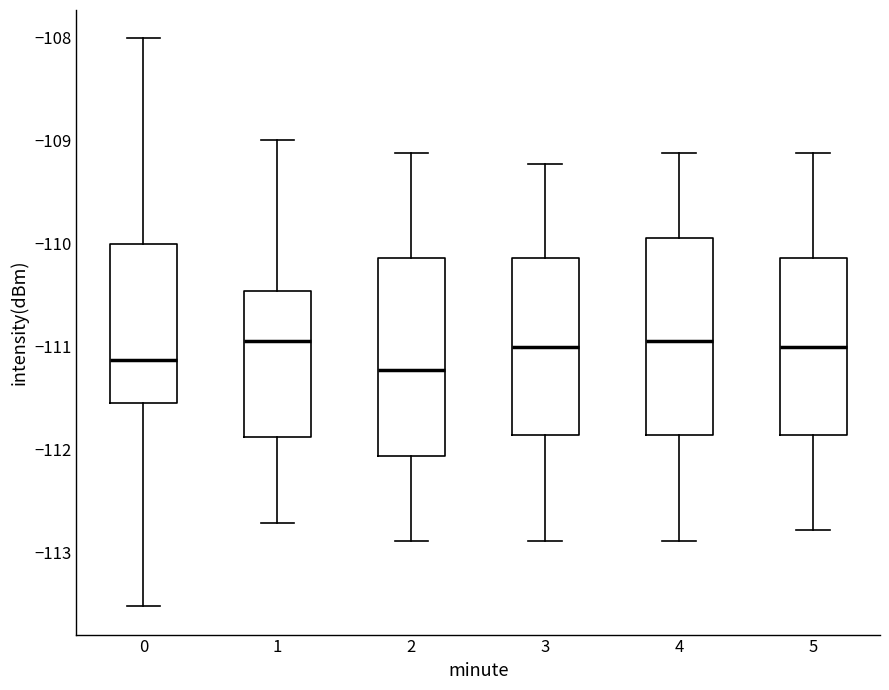

Reading left to right, transcribe this box plot: for each box, give where its median line is, the range the box spans, and where its two whiskers end, as read against the y-axis. The values are not printed on the chart, so give them approximately, as read against the axis.

0: median -111.1, box -111.6 to -110.0, whiskers -113.5 to -108.0
1: median -110.9, box -111.9 to -110.5, whiskers -112.7 to -109.0
2: median -111.2, box -112.1 to -110.1, whiskers -112.9 to -109.1
3: median -111.0, box -111.9 to -110.1, whiskers -112.9 to -109.2
4: median -110.9, box -111.9 to -109.9, whiskers -112.9 to -109.1
5: median -111.0, box -111.9 to -110.1, whiskers -112.8 to -109.1